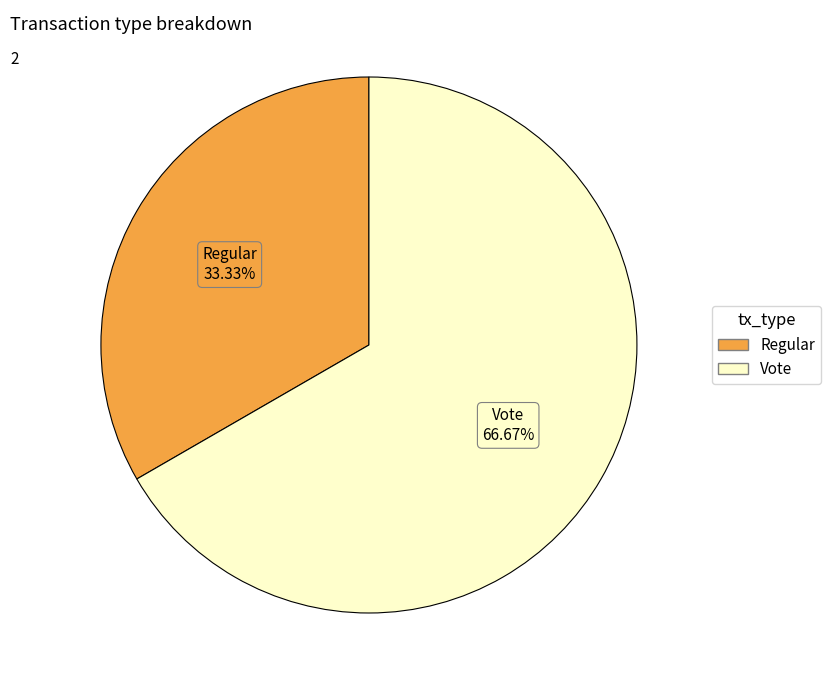

What is the ratio of the value at Regular to the value at Vote?

0.5